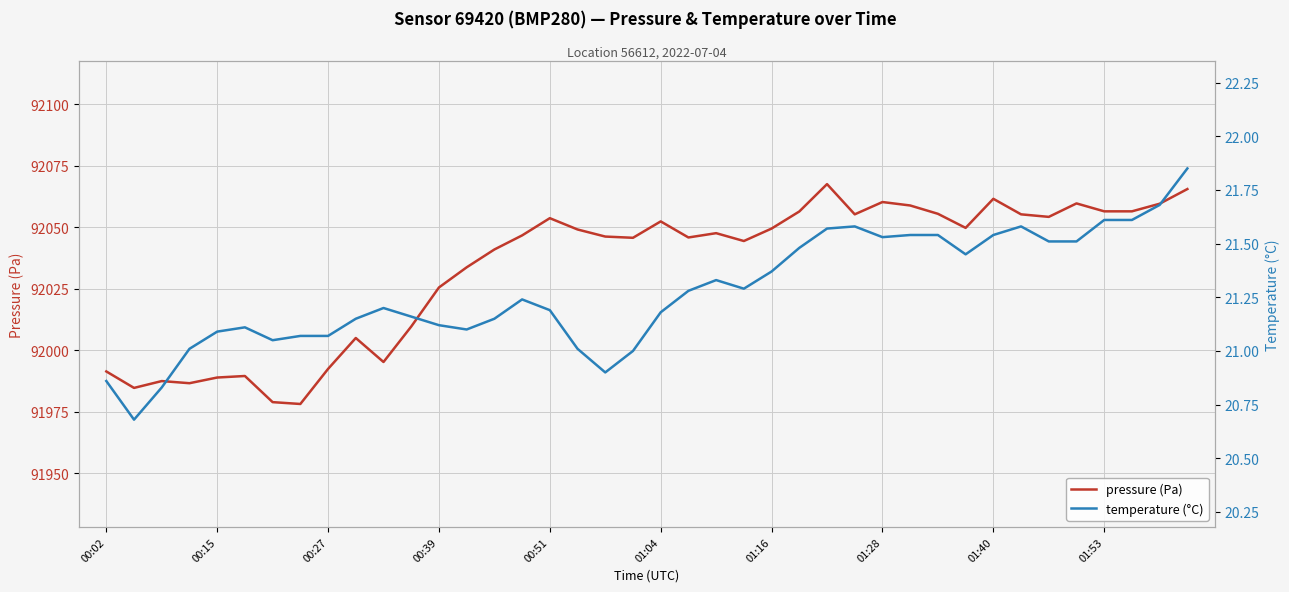

How many data points in pressure (Pa) are above 92047?

20